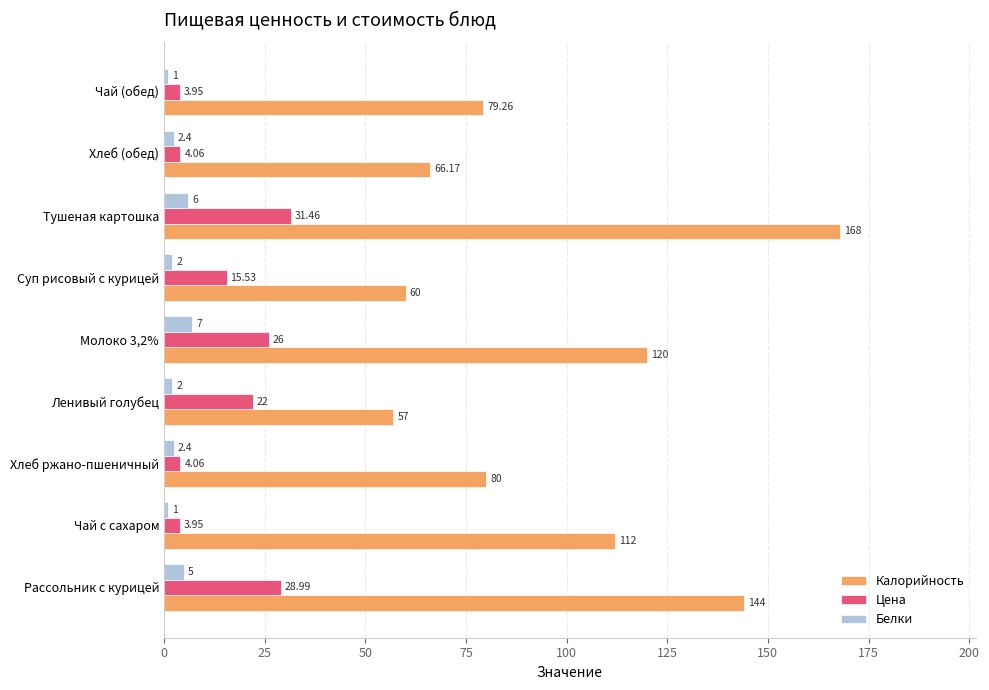

What is the lowest value of the Калорийность series?

57.0